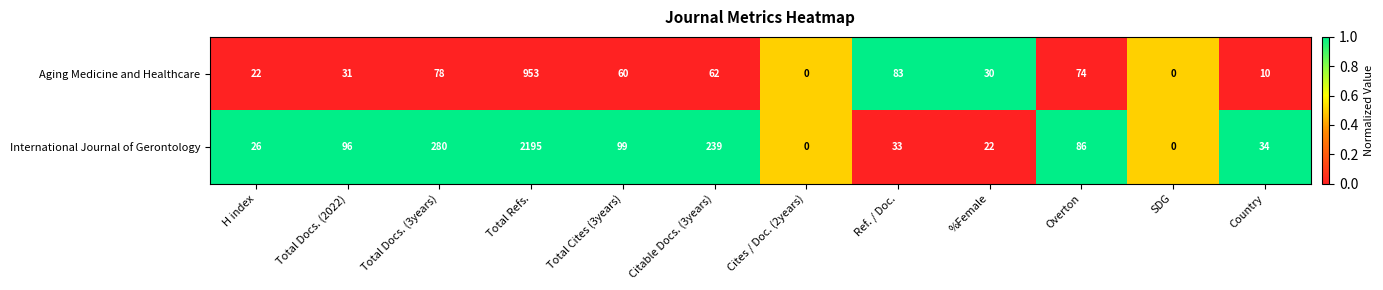

Between Total Cites (3years) and Cites / Doc. (2years), which series saw the biggest shift?

International Journal of Gerontology